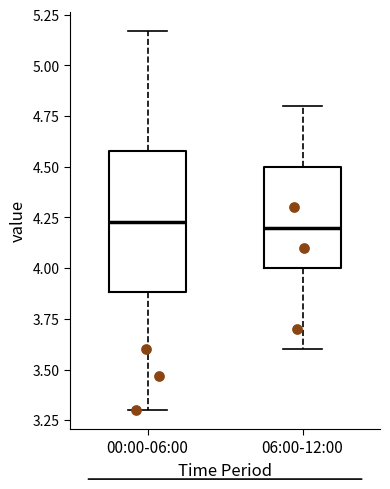

Reading left to right, read every box against the y-axis: the position of its median line, the range the box covers, and the ends of its whiskers. The values are not printed on the chart, so give them approximately, as read against the axis.

00:00-06:00: median 4.25, box 3.90 to 4.60, whiskers 3.30 to 5.15
06:00-12:00: median 4.20, box 4.00 to 4.50, whiskers 3.60 to 4.80